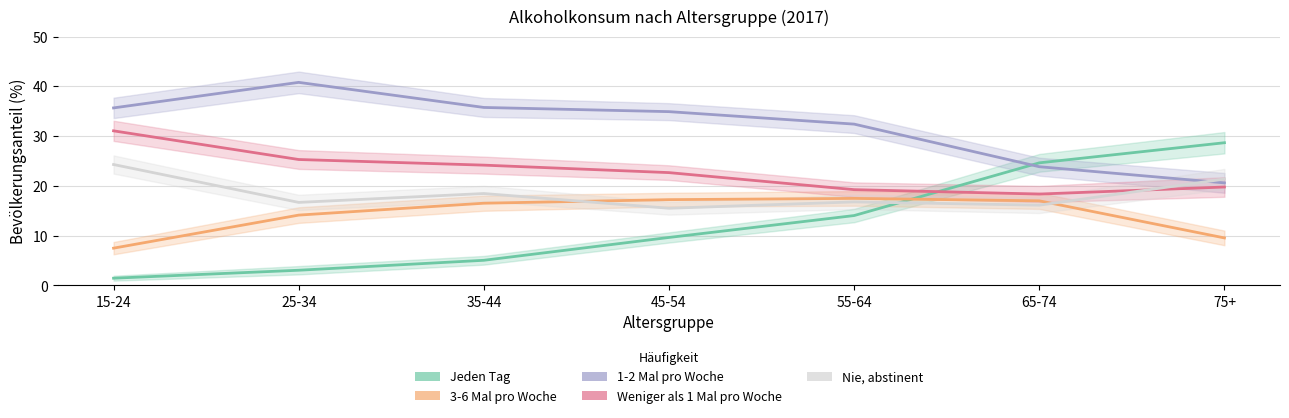

At how many categories does at least one series exceed 15?

7